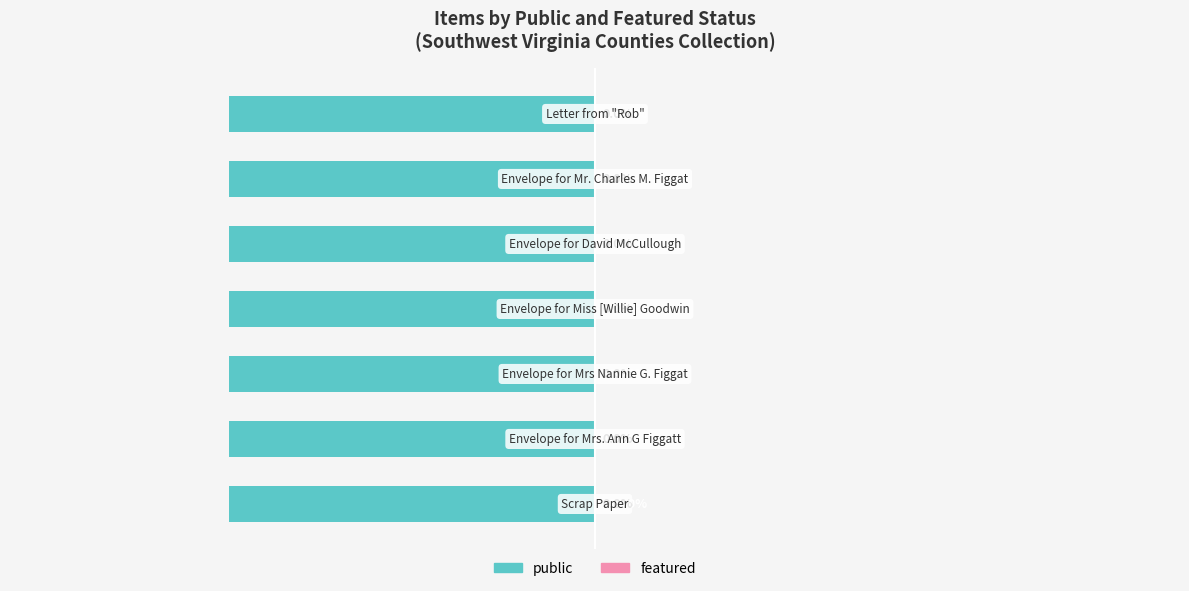

What are all the series names shown in the legend?

public, featured